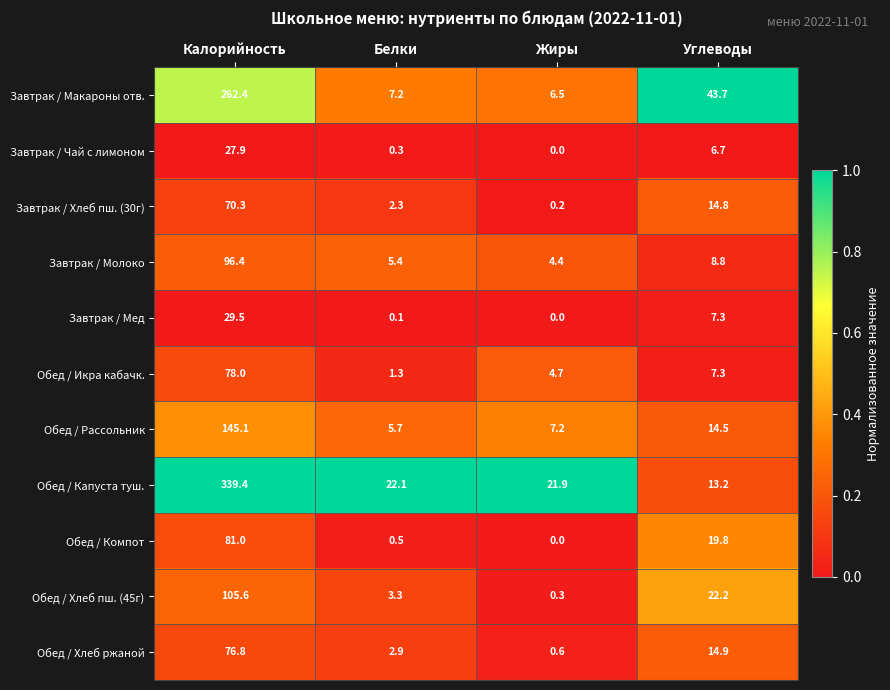

What is the difference between the Завтрак / Молоко values at Жиры and Калорийность?

92.0